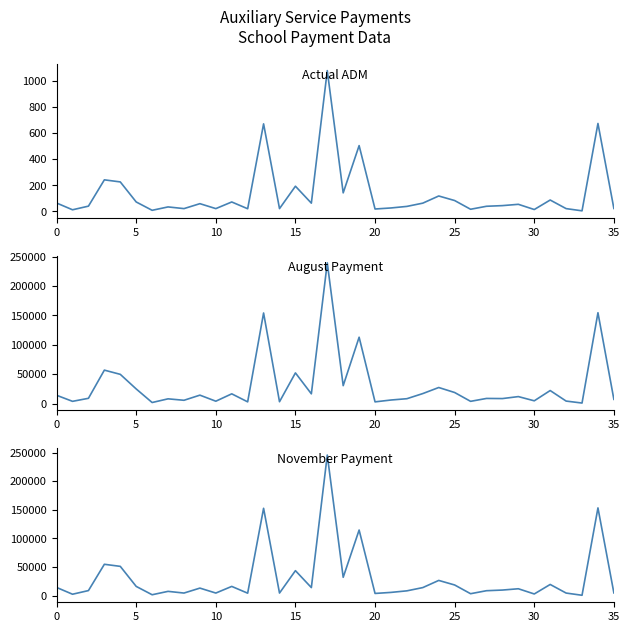

True or false: Actual ADM and August Payment cross at least once.

False